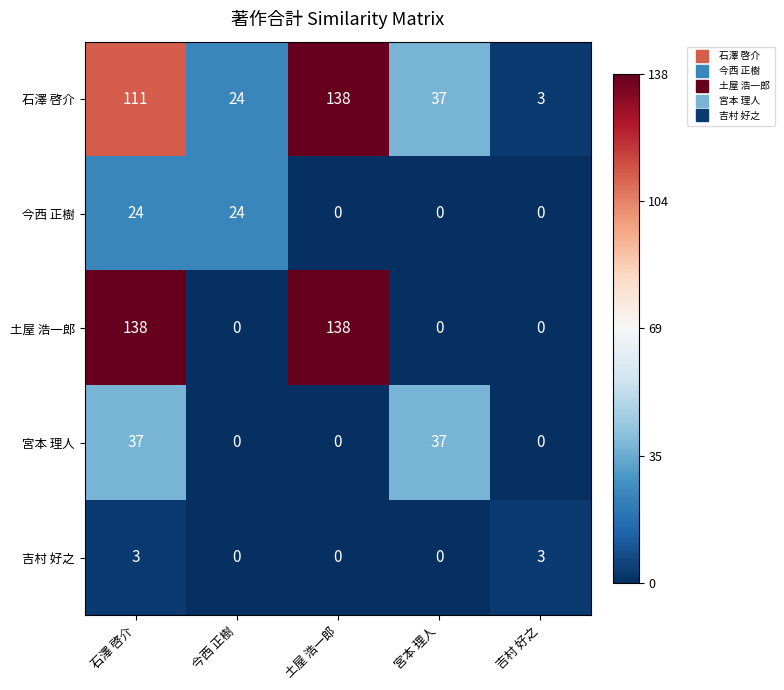

Reading left to right, extract all data points from this chart.

石澤 啓介: 石澤 啓介=111	今西 正樹=24	土屋 浩一郎=138	宮本 理人=37	吉村 好之=3
今西 正樹: 石澤 啓介=24	今西 正樹=24	土屋 浩一郎=0	宮本 理人=0	吉村 好之=0
土屋 浩一郎: 石澤 啓介=138	今西 正樹=0	土屋 浩一郎=138	宮本 理人=0	吉村 好之=0
宮本 理人: 石澤 啓介=37	今西 正樹=0	土屋 浩一郎=0	宮本 理人=37	吉村 好之=0
吉村 好之: 石澤 啓介=3	今西 正樹=0	土屋 浩一郎=0	宮本 理人=0	吉村 好之=3